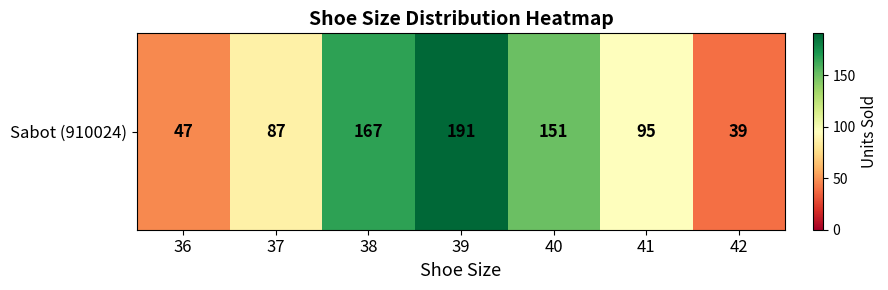

Reading right to left, list all the values displayed in this chart.

42=39	41=95	40=151	39=191	38=167	37=87	36=47